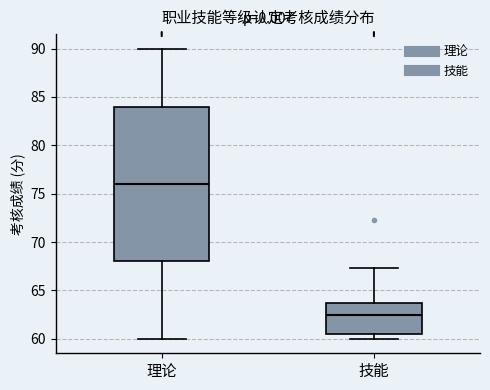

Reading left to right, transcribe this box plot: for each box, give where its median line is, the range the box spans, and where its two whiskers end, as read against the y-axis. The values are not printed on the chart, so give them approximately, as read against the axis.

理论: median 76.0, box 68.0 to 84.0, whiskers 60.0 to 90.0
技能: median 62.5, box 60.5 to 63.5, whiskers 60.0 to 67.5